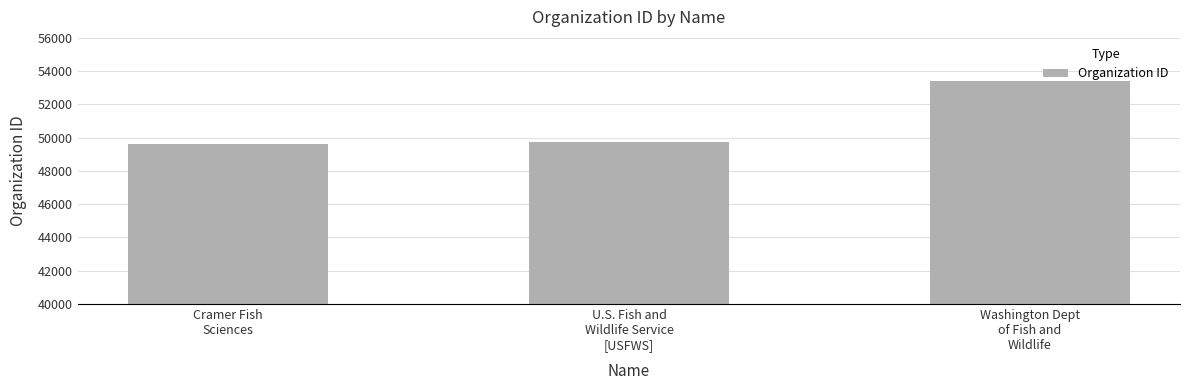

Is it true that the value at U.S. Fish and
Wildlife Service
[USFWS] is 49741?

True